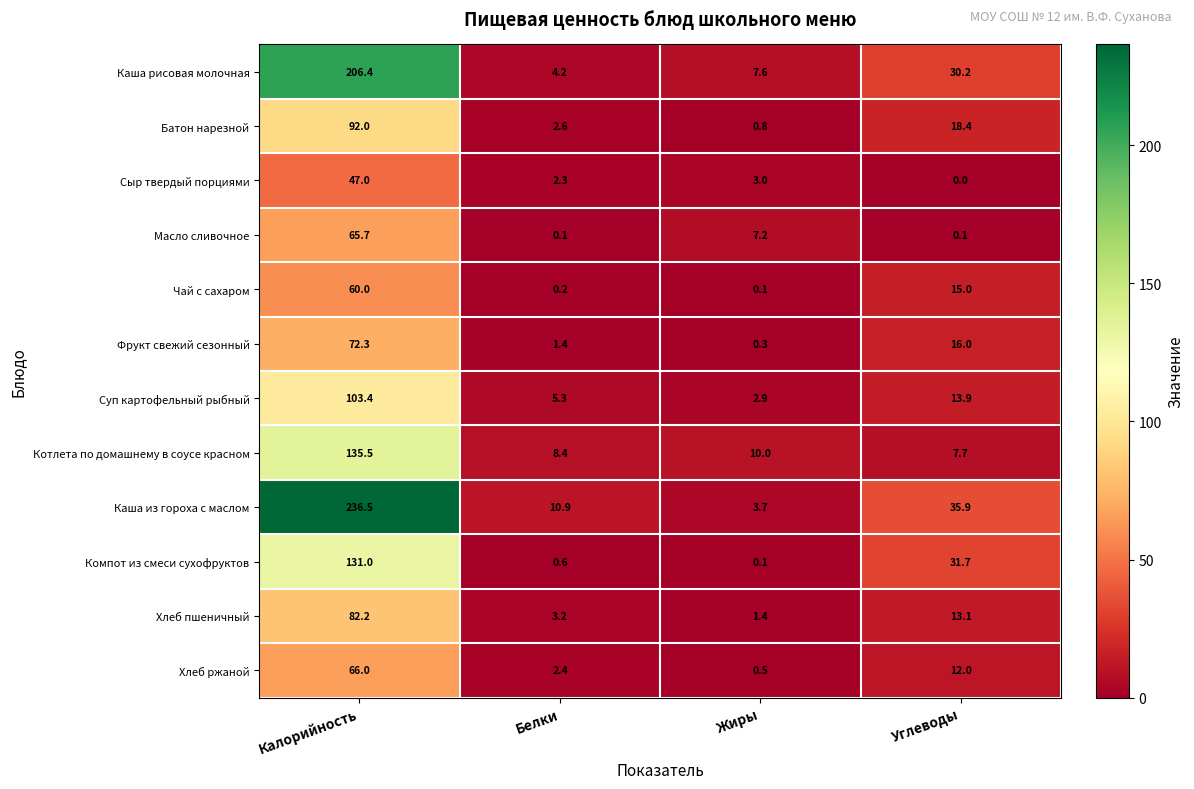

At which label does Батон нарезной reach its peak?

Калорийность